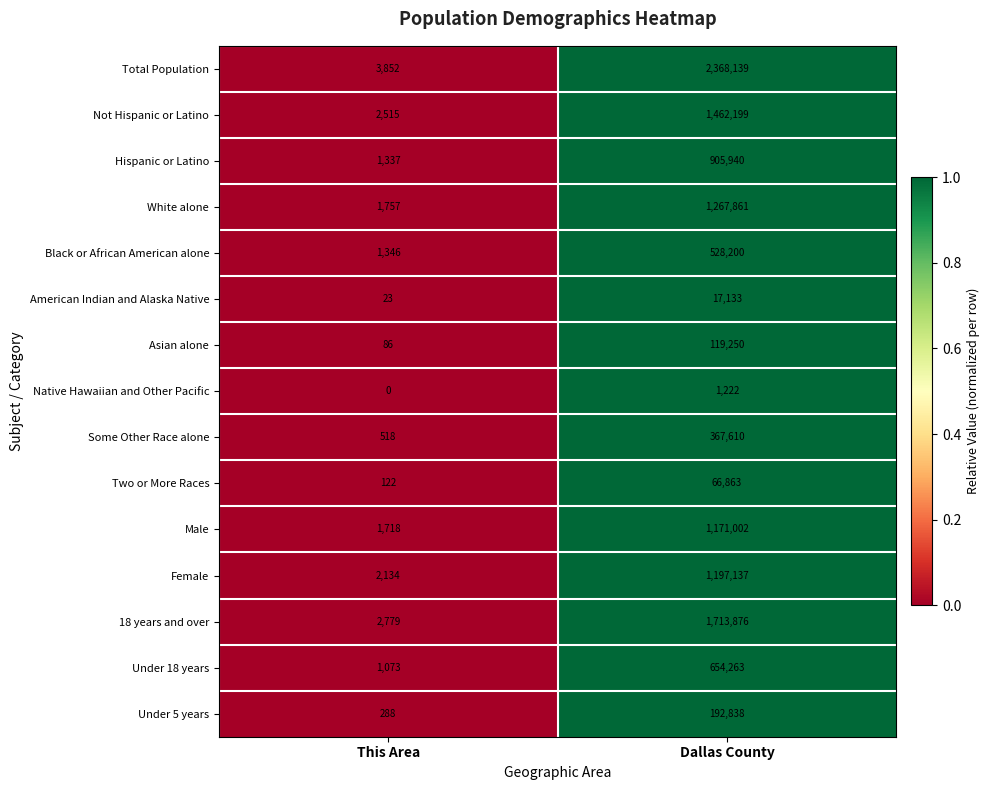

At which label is 18 years and over closest to 858327?

This Area